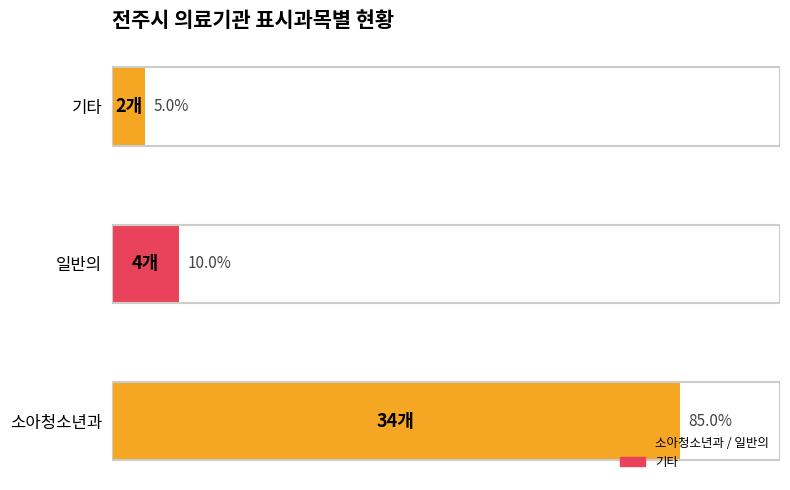

Are the bars horizontal?

Yes